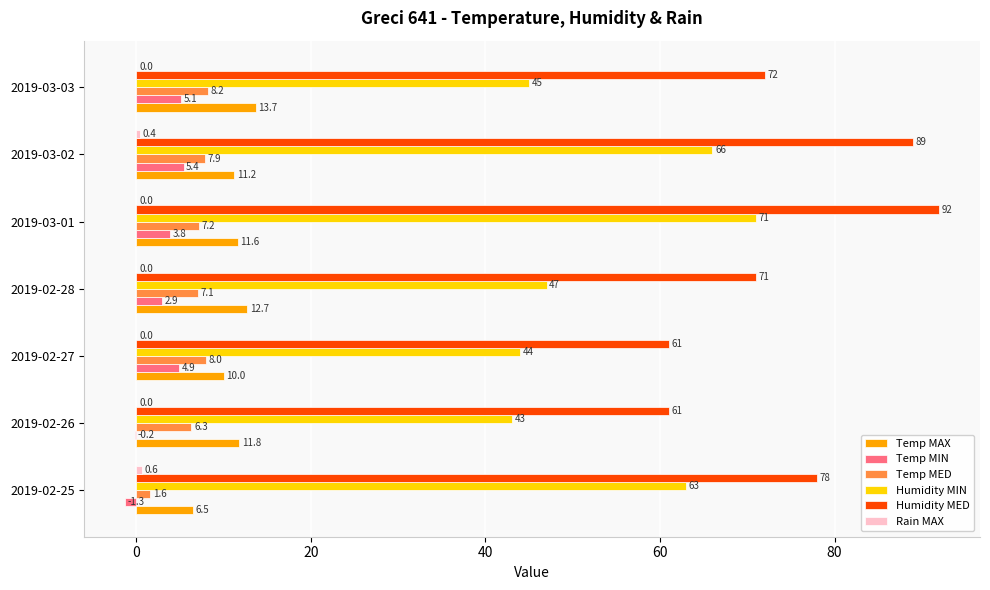

How many series are shown in this chart?

6